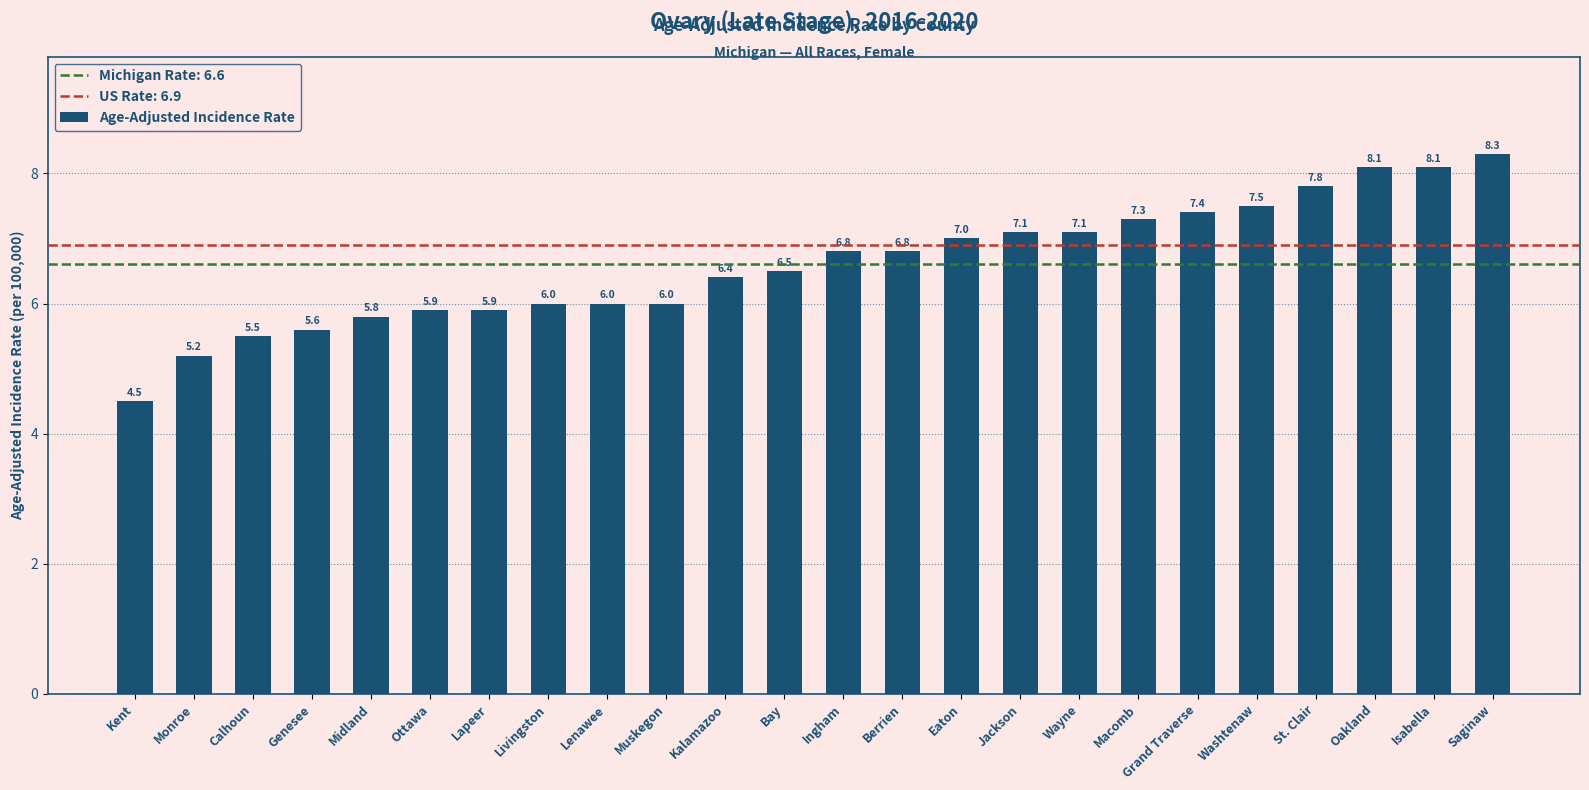

Are the bars grouped side by side (vs. stacked)?

No